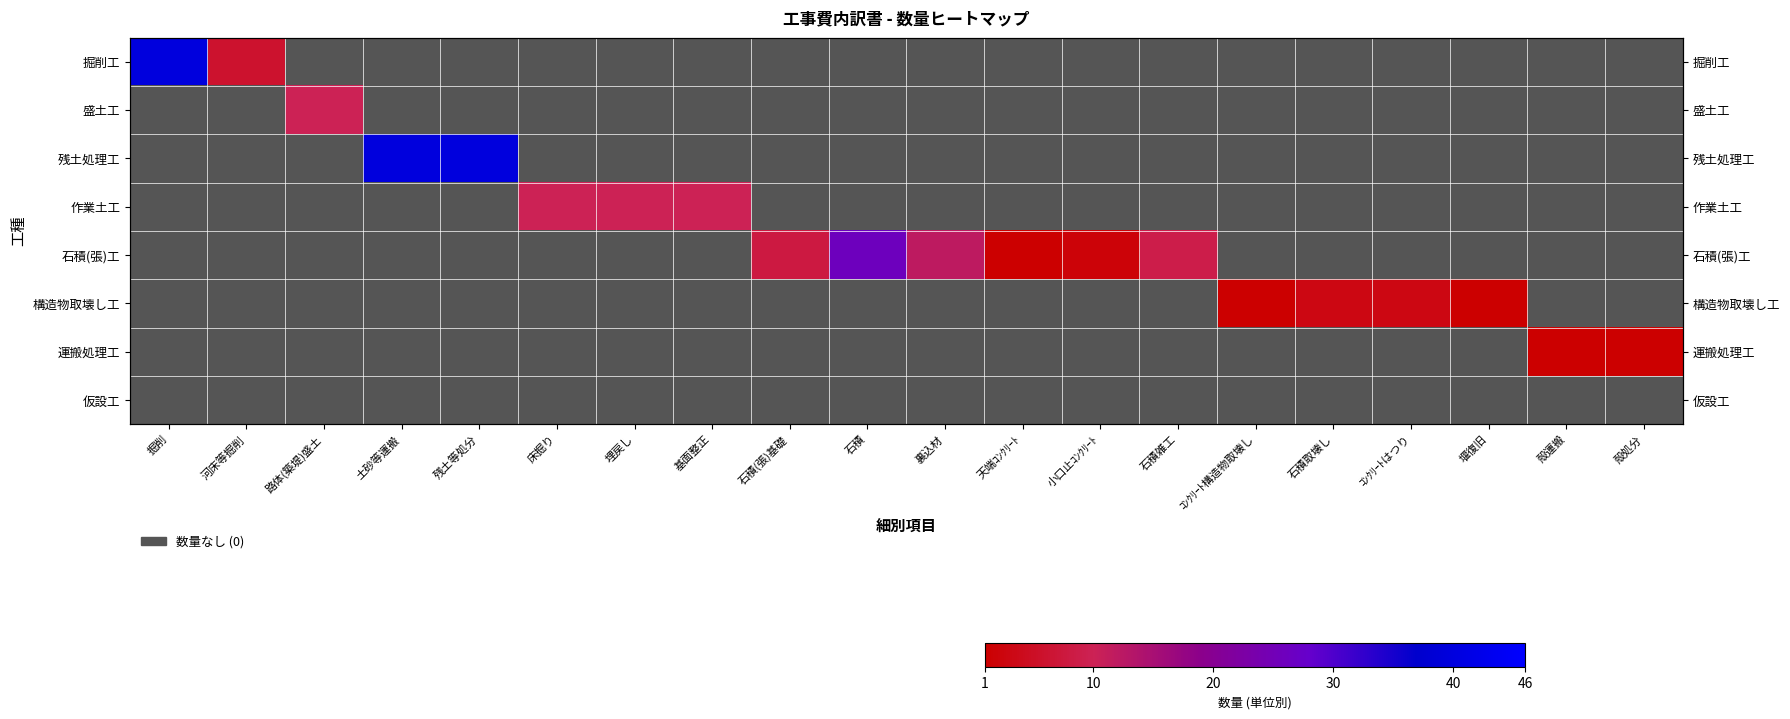

At which label is 掘削工 closest to 23?

掘削